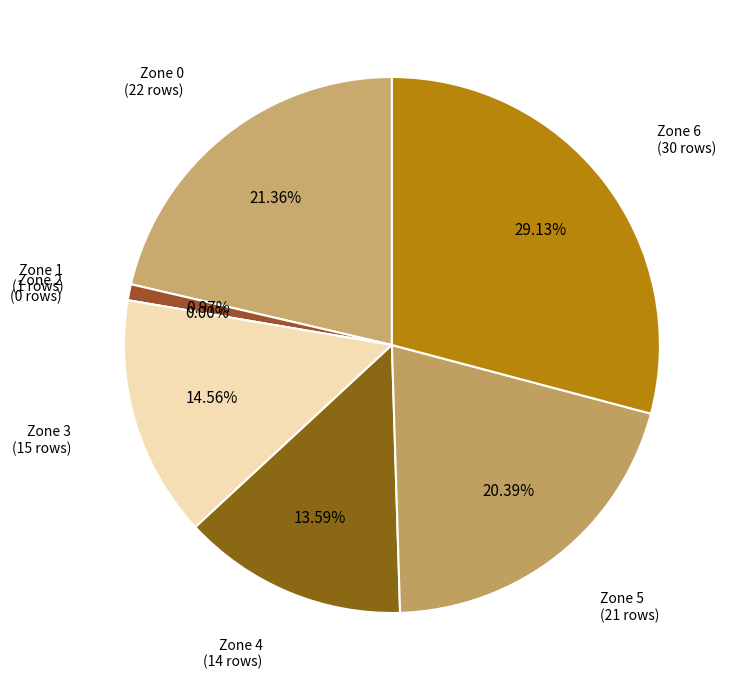

Count the number of slices in the pie.

7